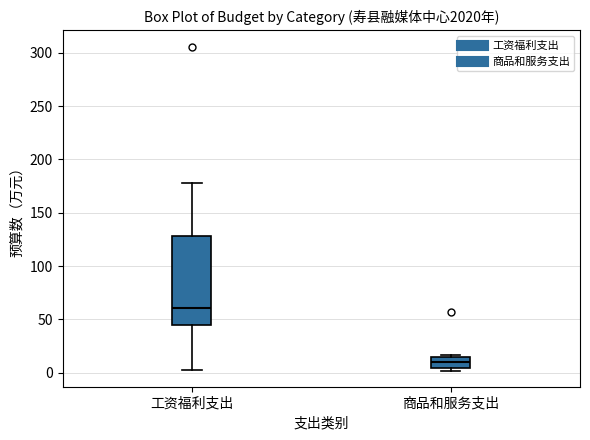

Reading left to right, transcribe this box plot: for each box, give where its median line is, the range the box spans, and where its two whiskers end, as read against the y-axis. The values are not printed on the chart, so give them approximately, as read against the axis.

工资福利支出: median 60, box 45 to 130, whiskers 5 to 180
商品和服务支出: median 10, box 5 to 15, whiskers 0 to 15 (just above the box's upper edge)